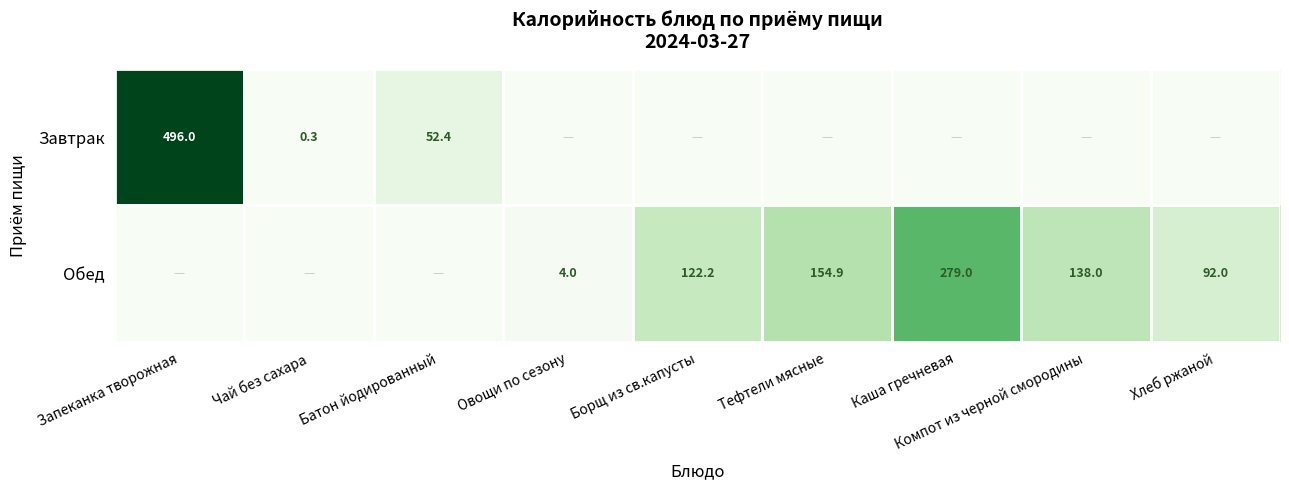

Is it true that Обед equals 1.0 at Овощи по сезону?

False